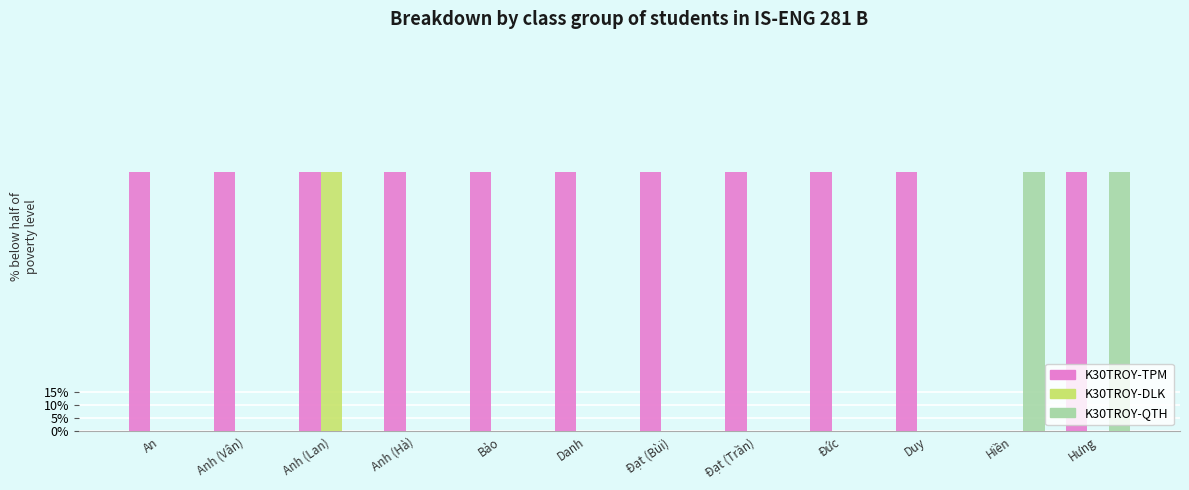

What is the total value across all series at Đức?

1